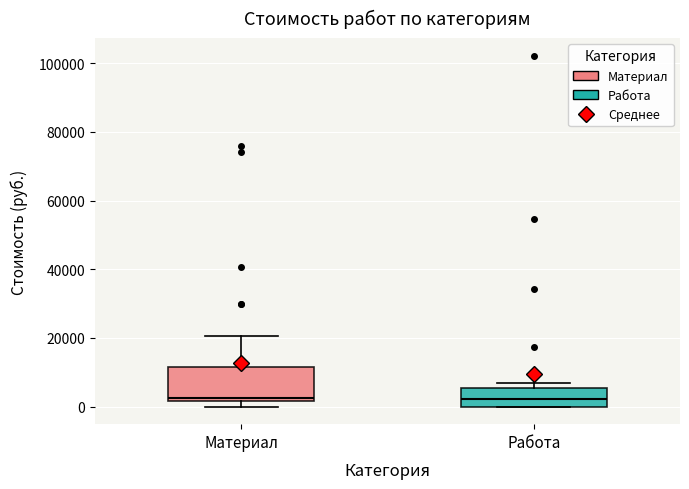

Where is the upper edge of the box for Работа on the y-axis? The values are not printed on the chart, so give them approximately, as read against the axis.

6000